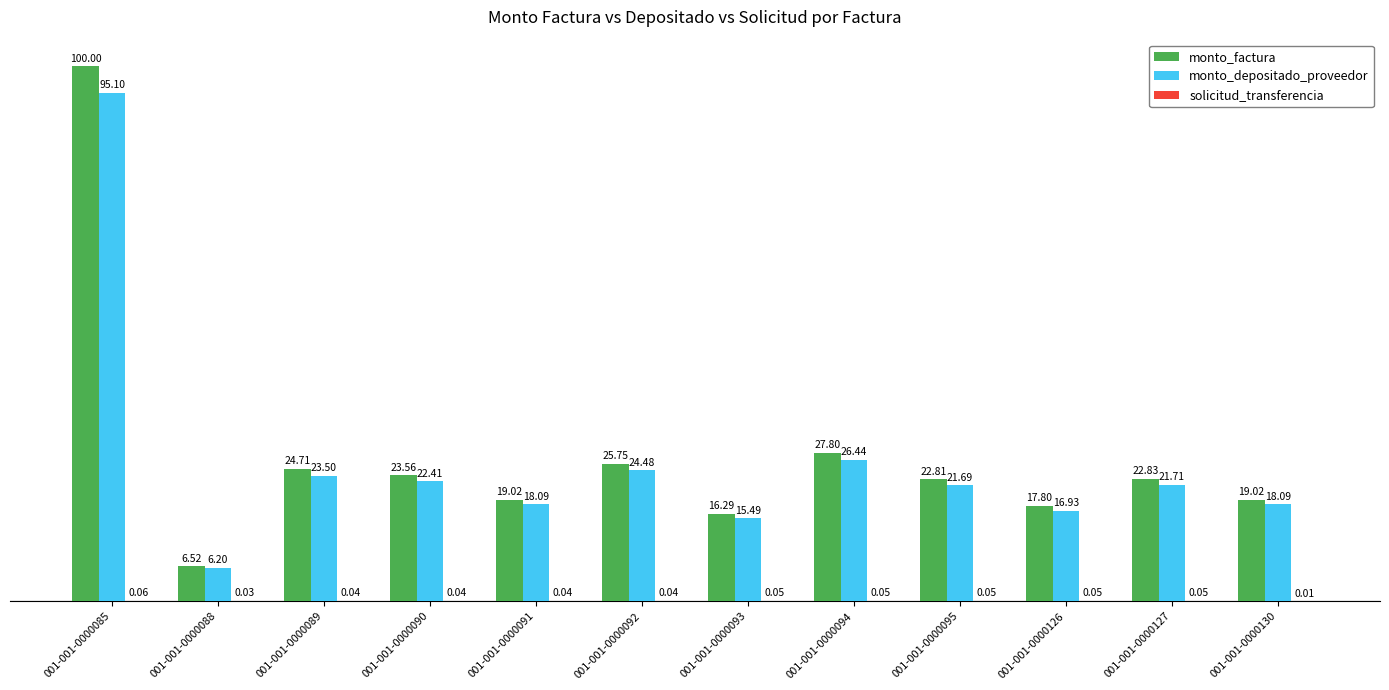

Between 001-001-0000088 and 001-001-0000127, which series saw the biggest shift?

monto_factura